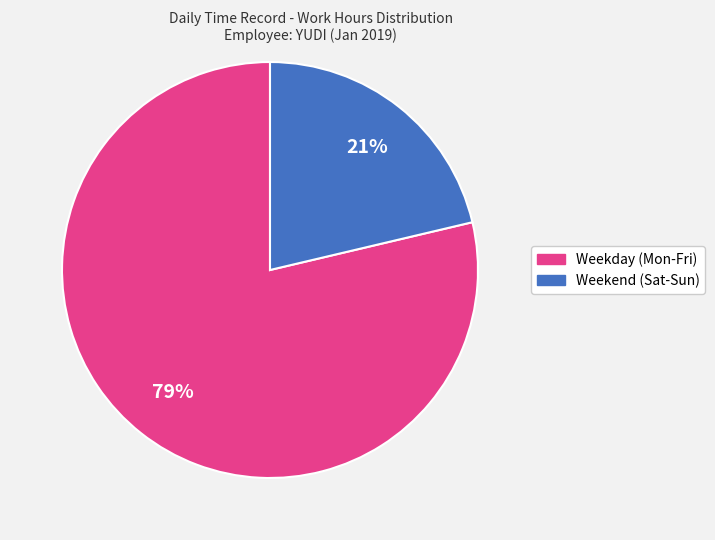

How many segments does this pie chart have?

2